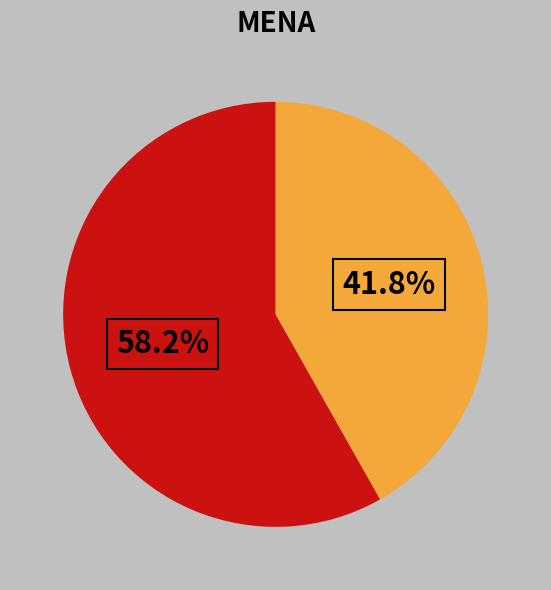

Does any single category account for the majority?

Yes